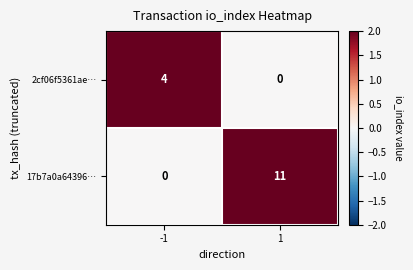

Which series has the largest range (max minus min)?

17b7a0a64396…